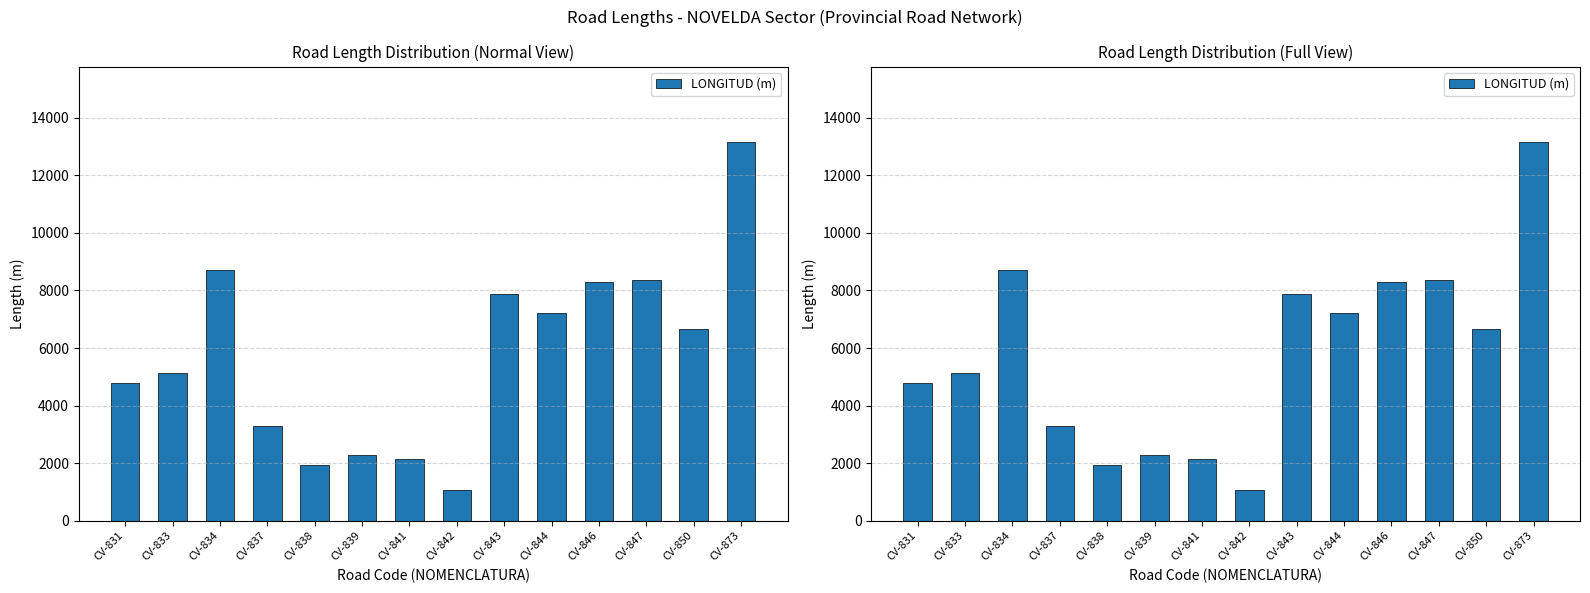

Reading right to left, transcribe all the data shown in this chart.

13145	6647	8377	8312	7224	7889	1065	2131	2277	1924	3304	8723	5118	4779